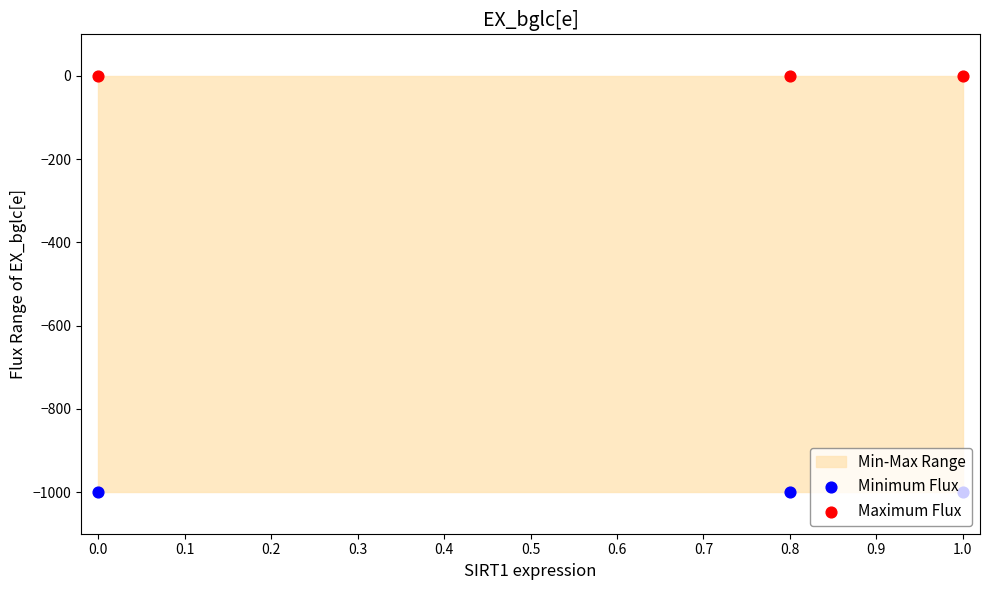

Is the value of Maximum Flux at 0.1 greater than the value of Minimum Flux at 0.1?

Yes